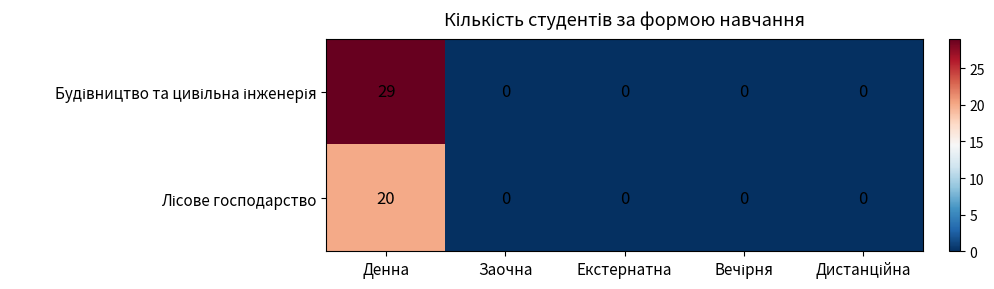

At which category is the sum across all series the highest?

Денна